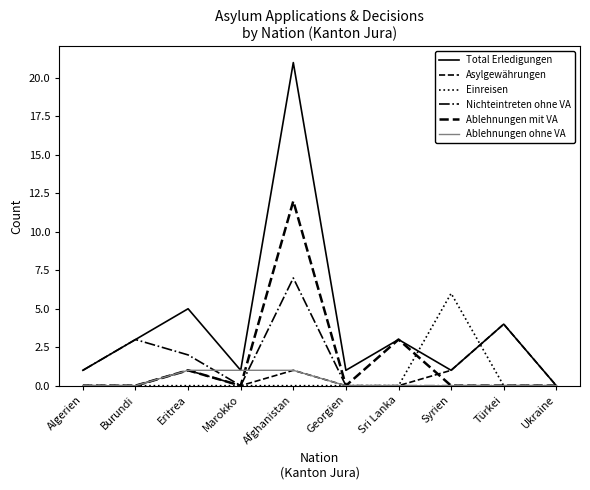

Between Marokko and Syrien, which is larger?

Marokko